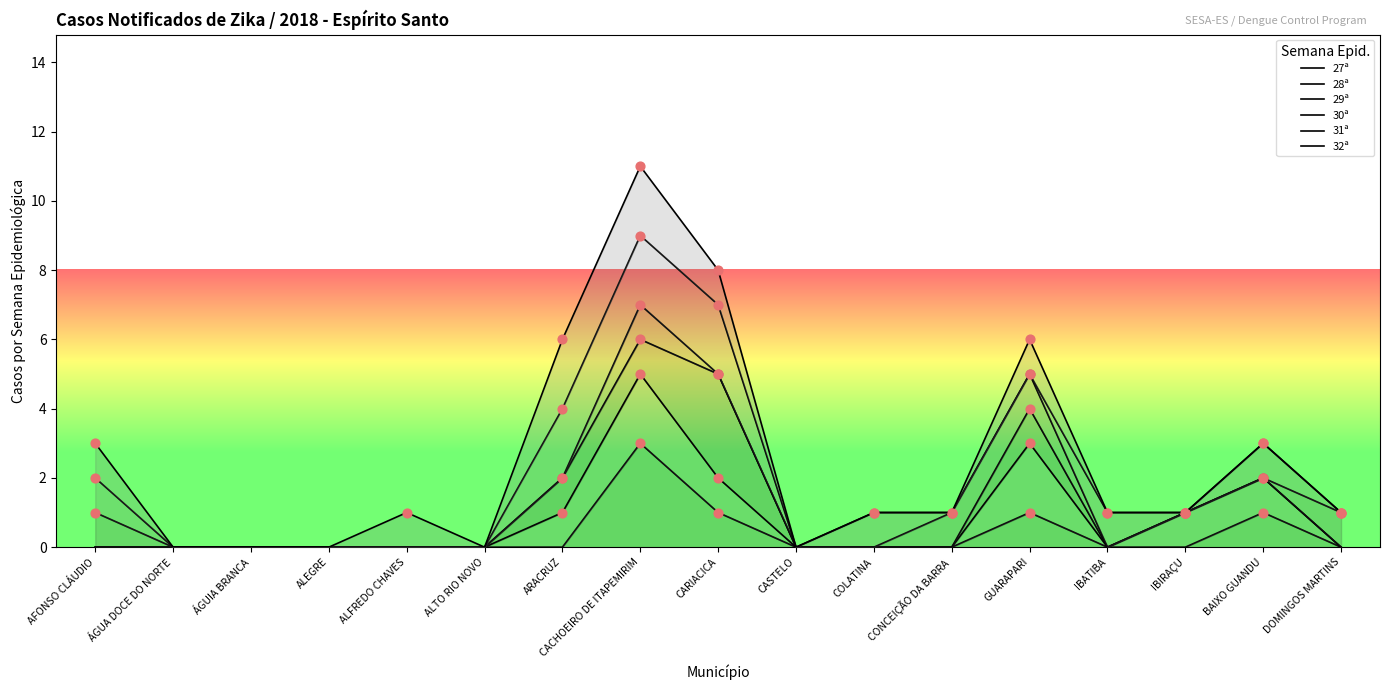

Which series reaches the maximum Y coordinate?

32ª